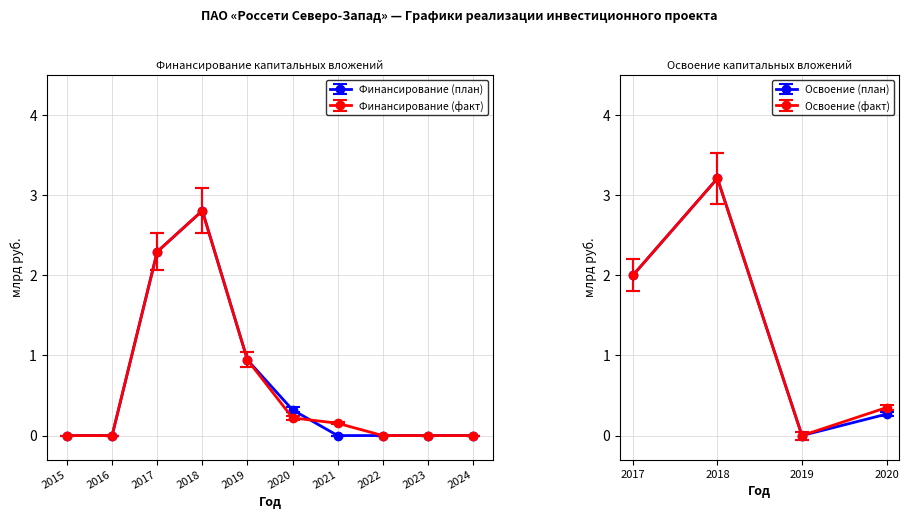

What is the average value of the Финансирование (план) series?

0.6